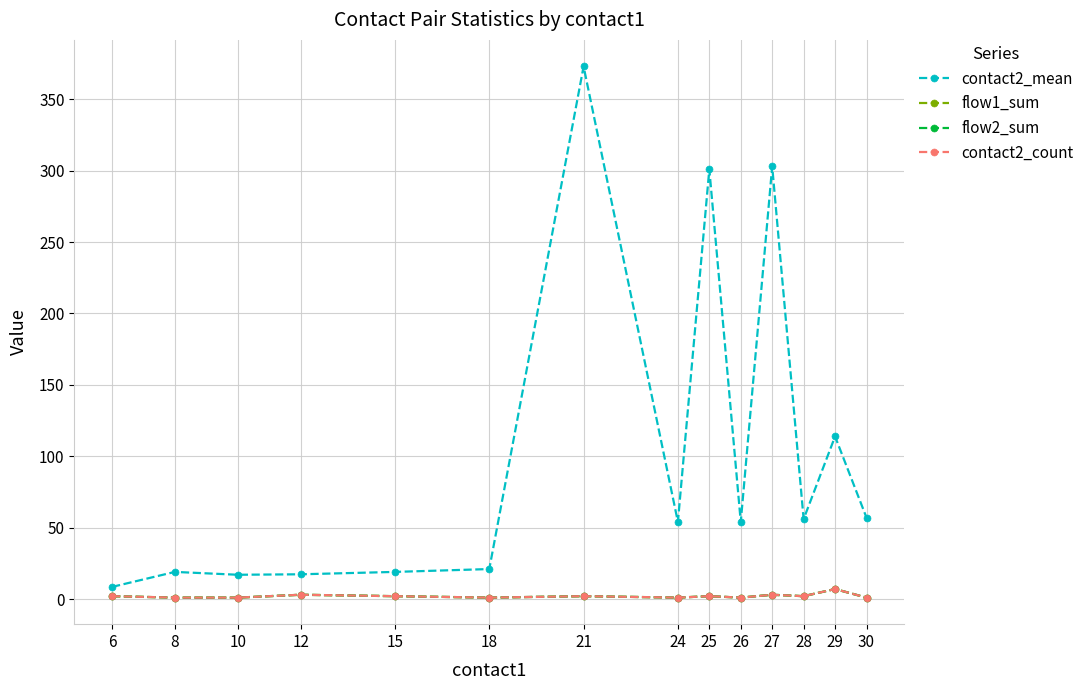

What is the difference between the second highest and second lowest values in the flow2_sum series?

2.0